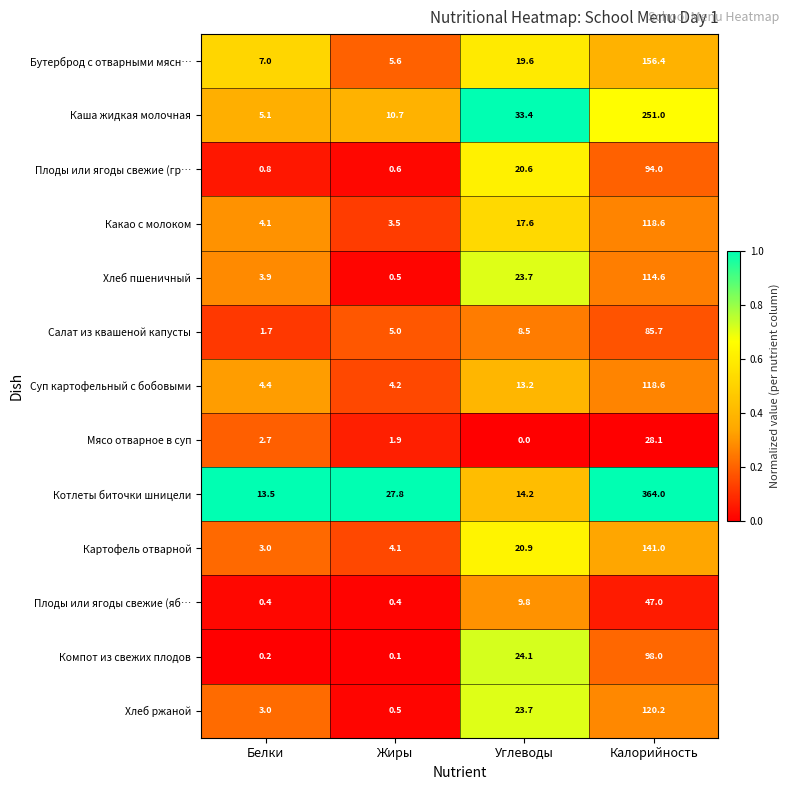

Between Белки and Калорийность, which series saw the biggest shift?

Котлеты биточки шницели